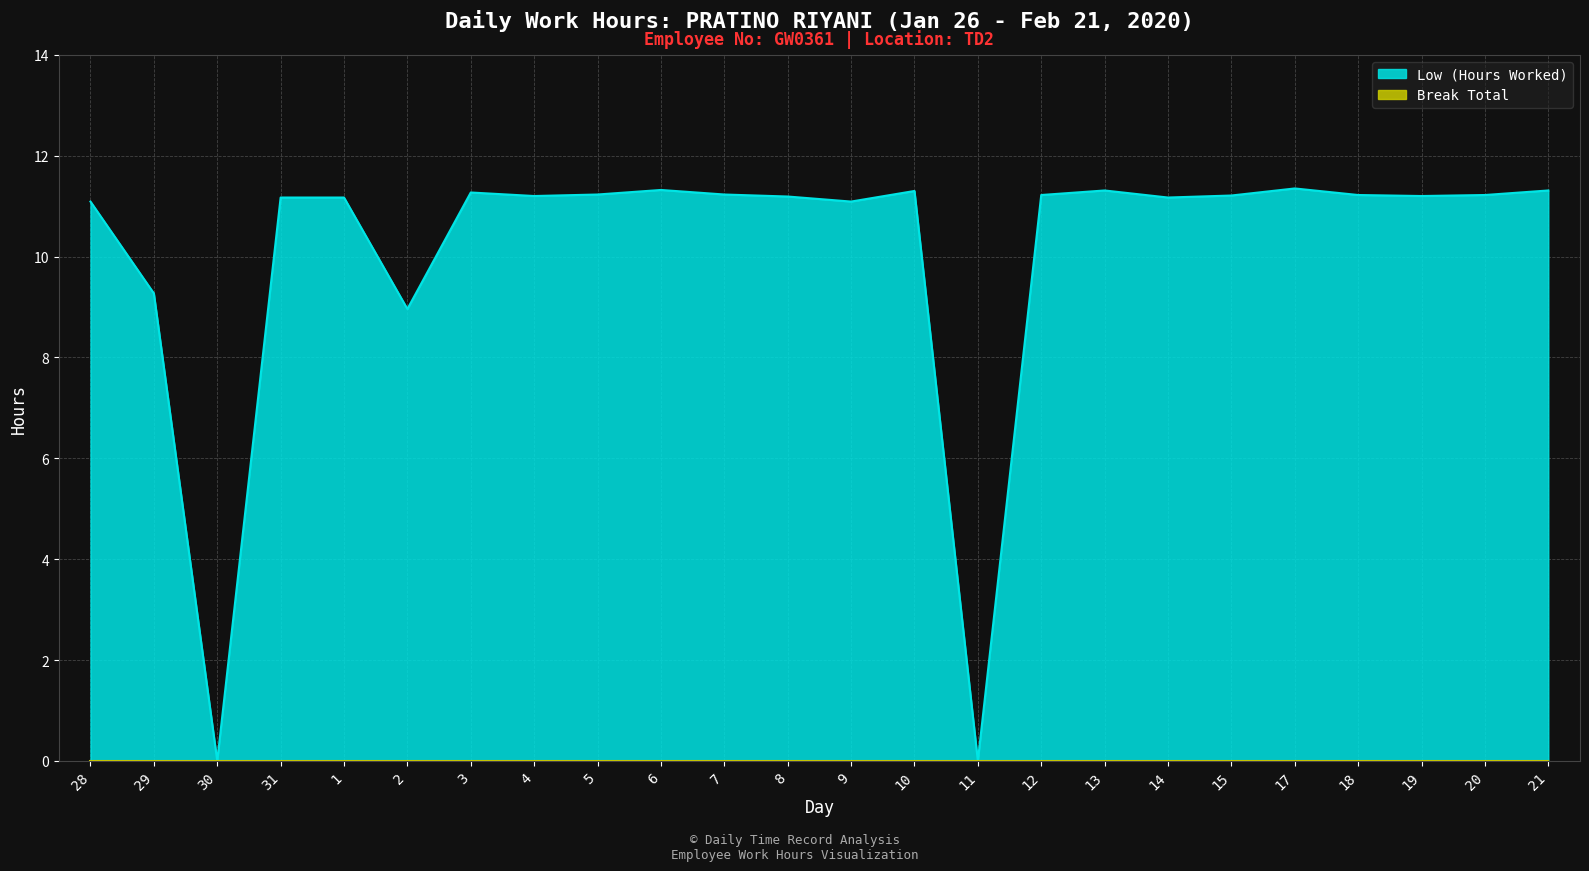

Reading right to left, list all the values displayed in this chart.

11.3	11.2	11.2	11.2	11.3	11.2	11.2	11.3	11.2	0.0	11.3	11.1	11.2	11.2	11.3	11.2	11.2	11.3	9.0	11.2	11.2	0.0	9.3	11.1